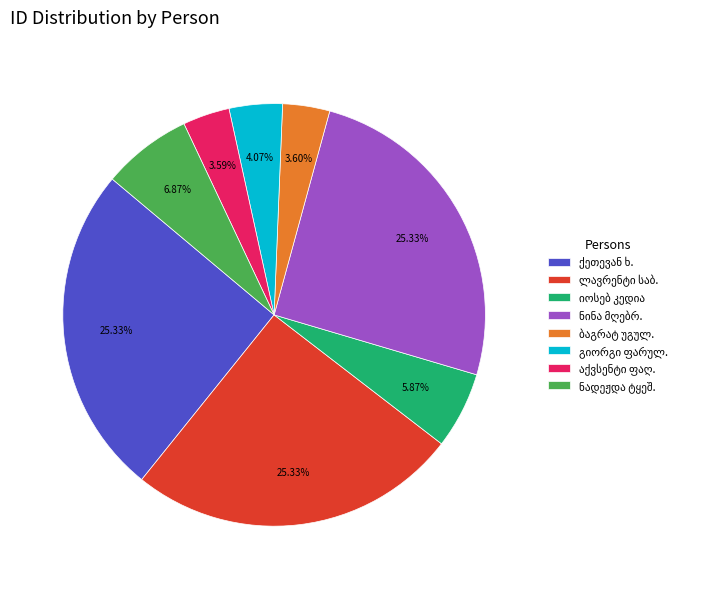

Is there any slice that represents more than half of the pie?

No